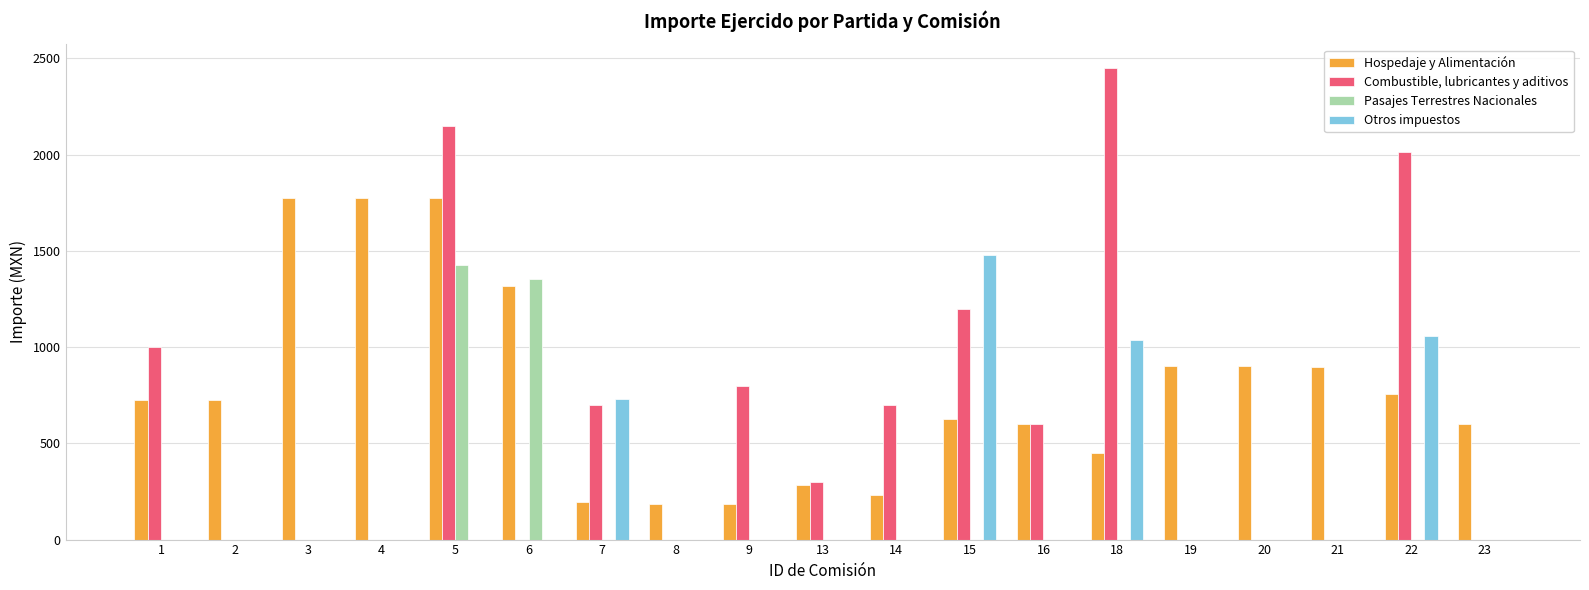

At which category is the sum across all series the highest?

5